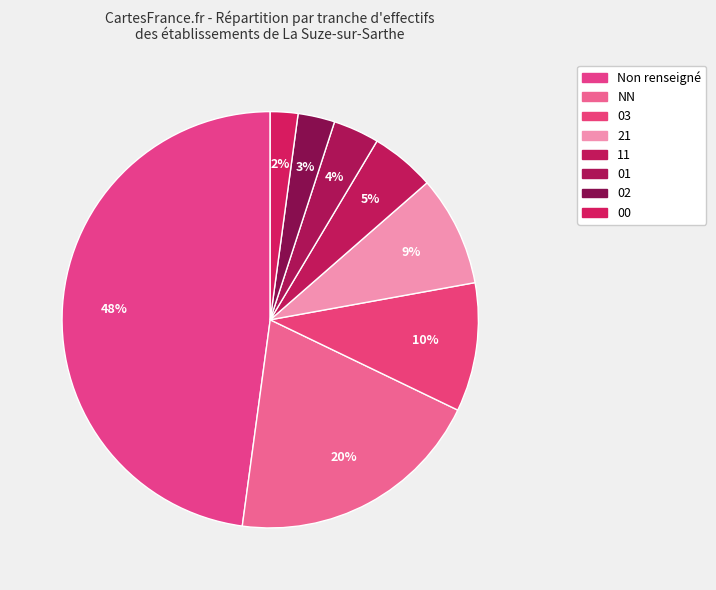

How many segments does this pie chart have?

8